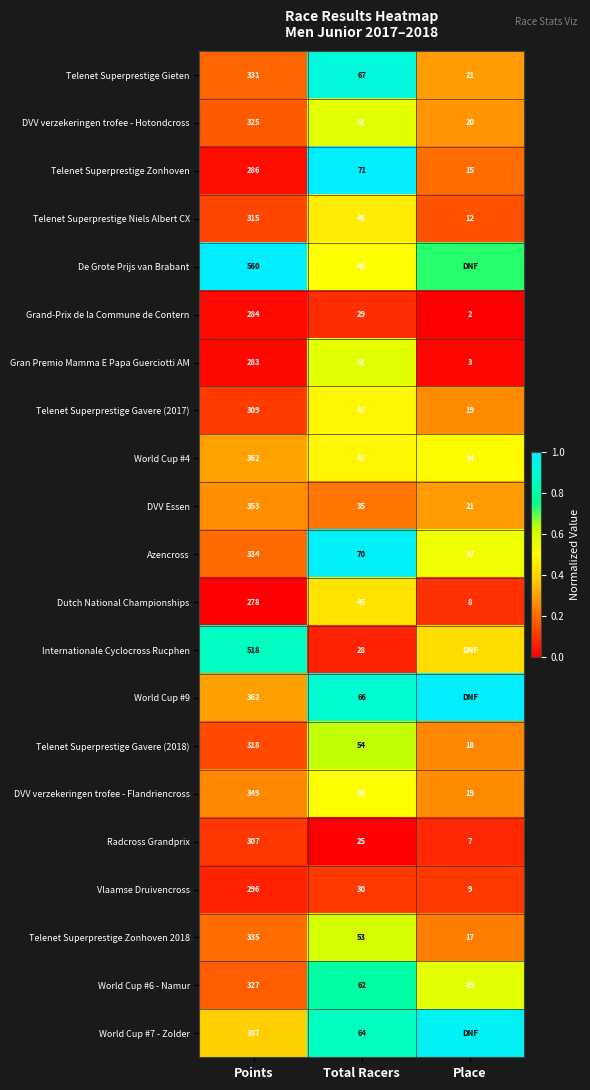

At which label is Radcross Grandprix closest to 157?

Total Racers